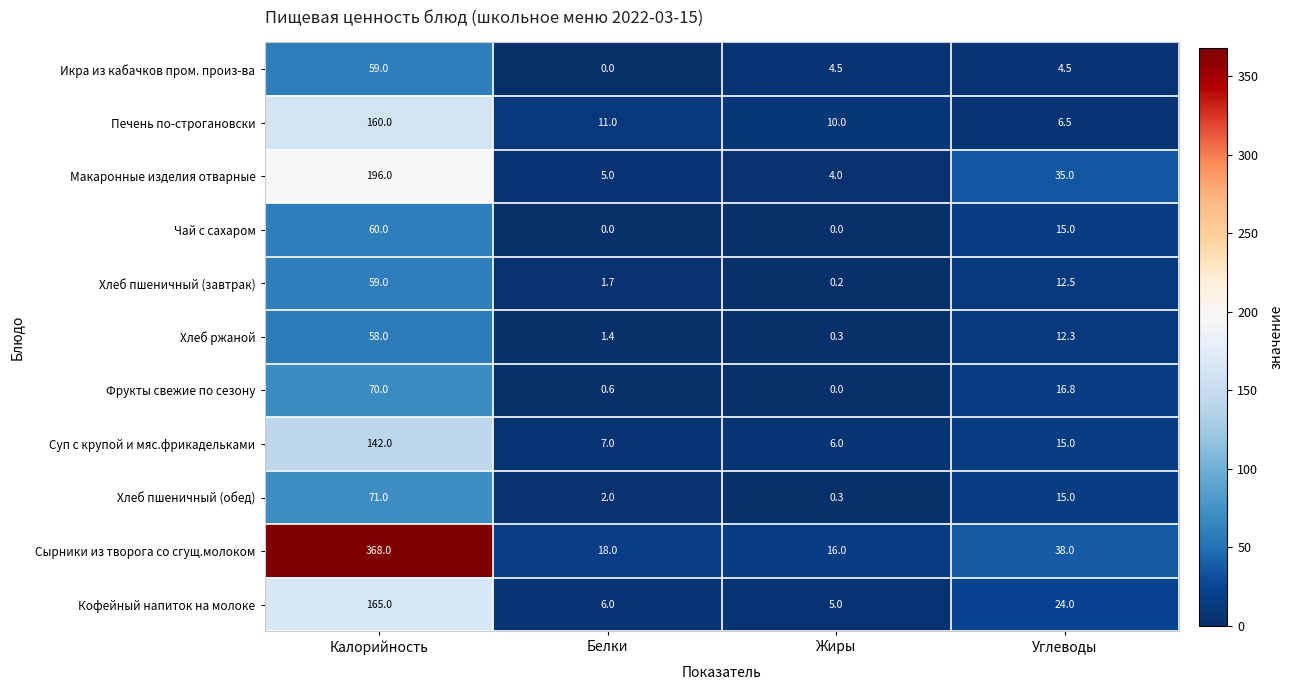

What is the difference between the Суп с крупой и мяс.фрикадельками values at Углеводы and Белки?

8.0